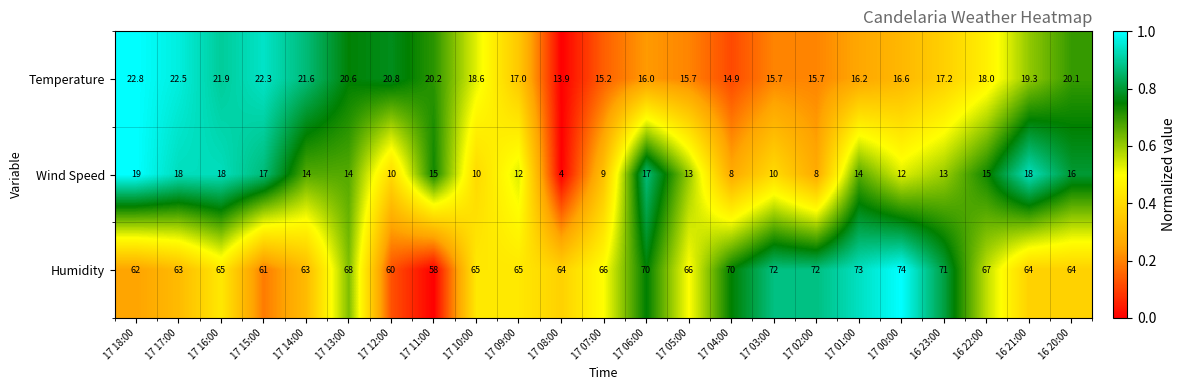

Where does the Wind Speed series first go above 14?

17 18:00